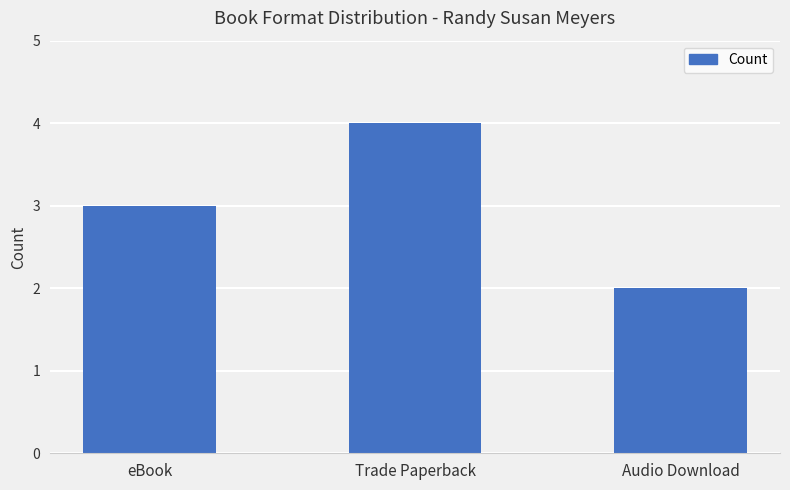

Reading right to left, extract all data points from this chart.

Audio Download=2	Trade Paperback=4	eBook=3